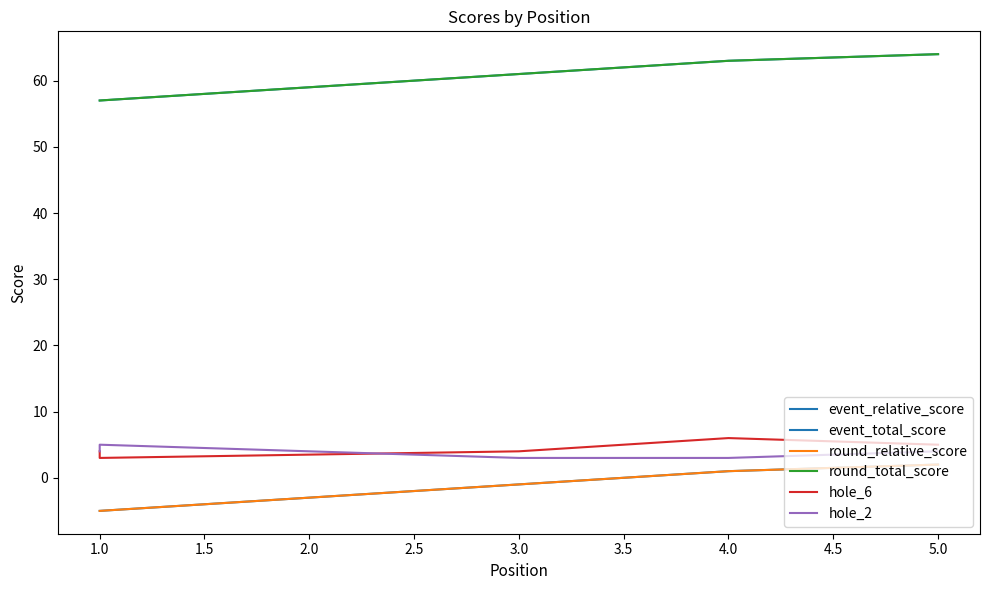

How many data points in round_relative_score are less than -1?

2